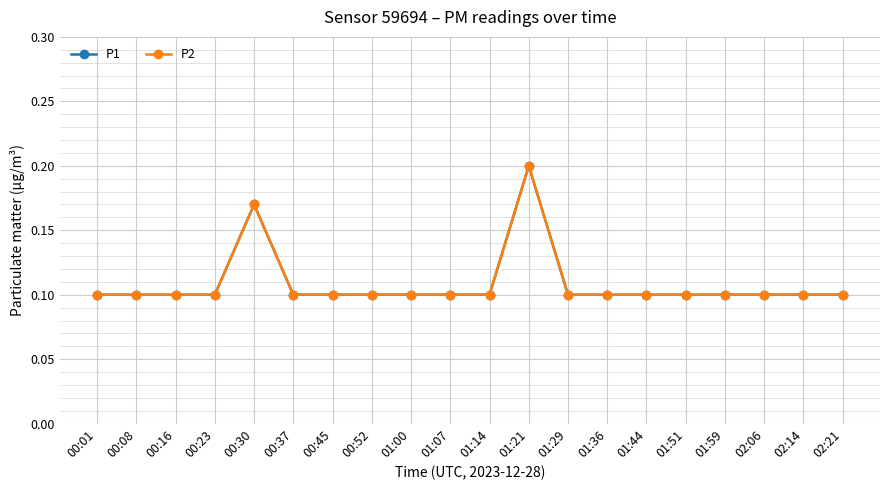

Is this an area chart (filled region under the line)?

No